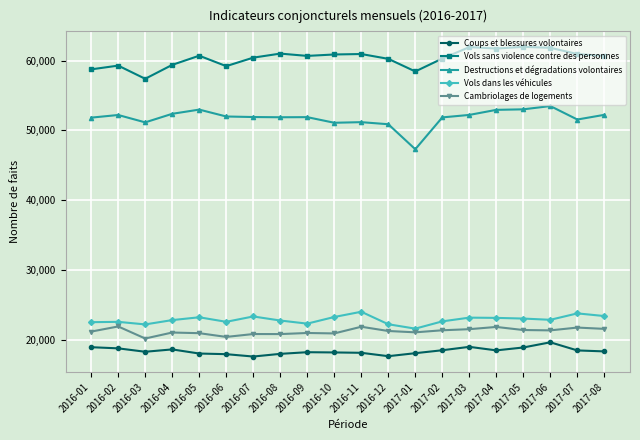

How many series are shown in this chart?

5